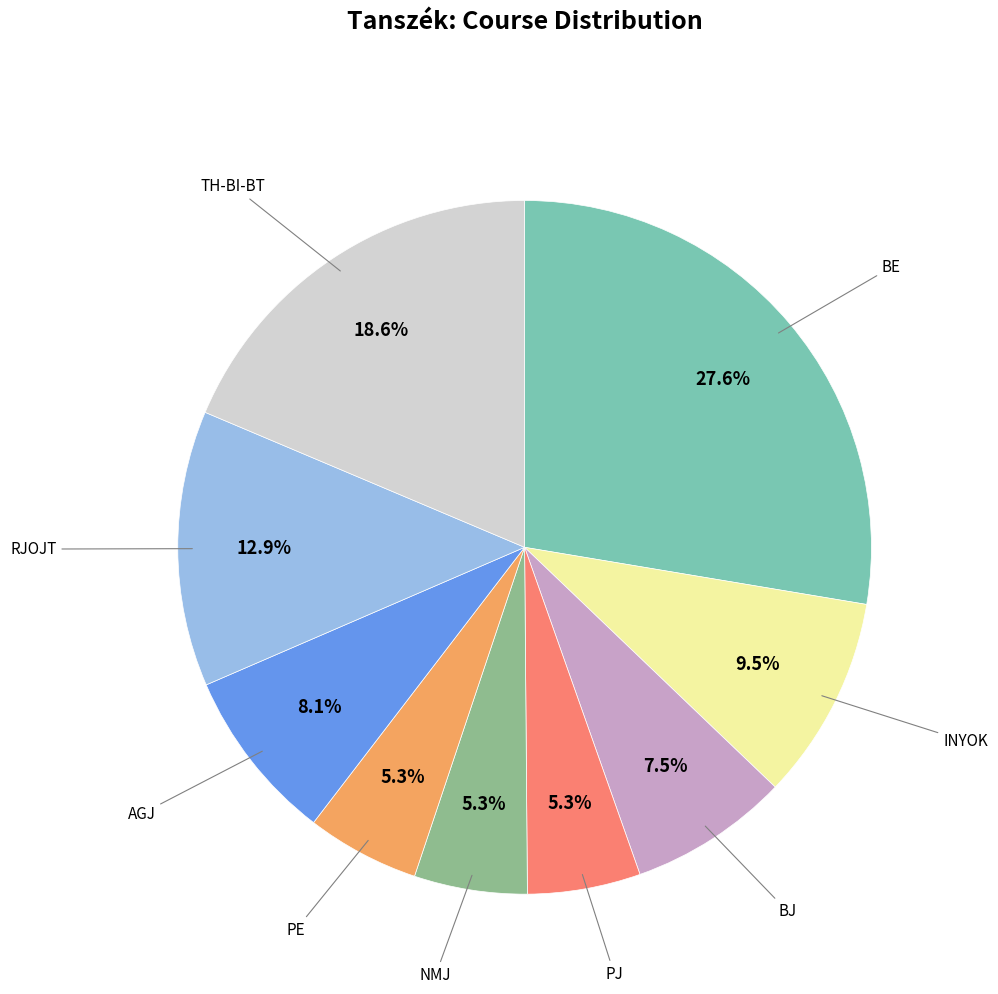

Is there a majority slice in this chart?

No